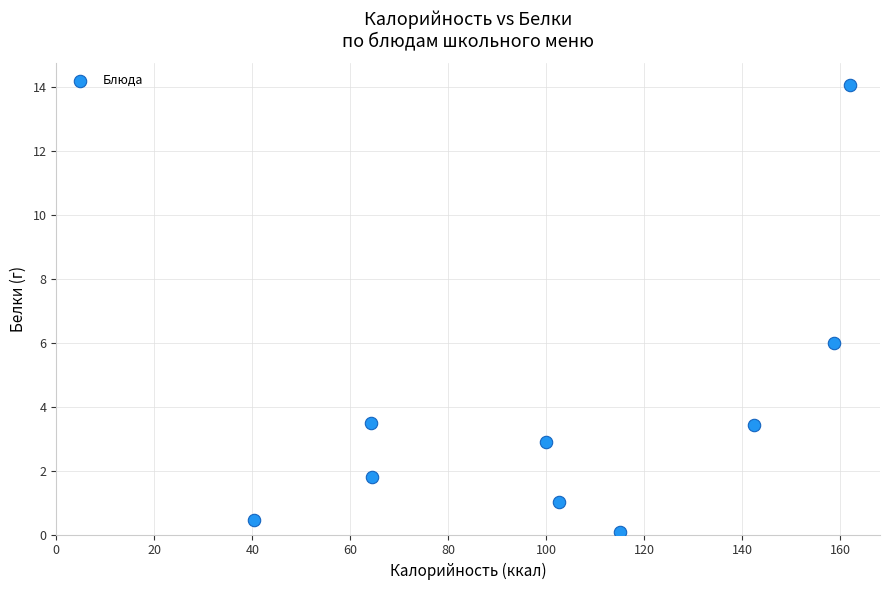

What Y value in the scatter plot is closest to 7?

6.0